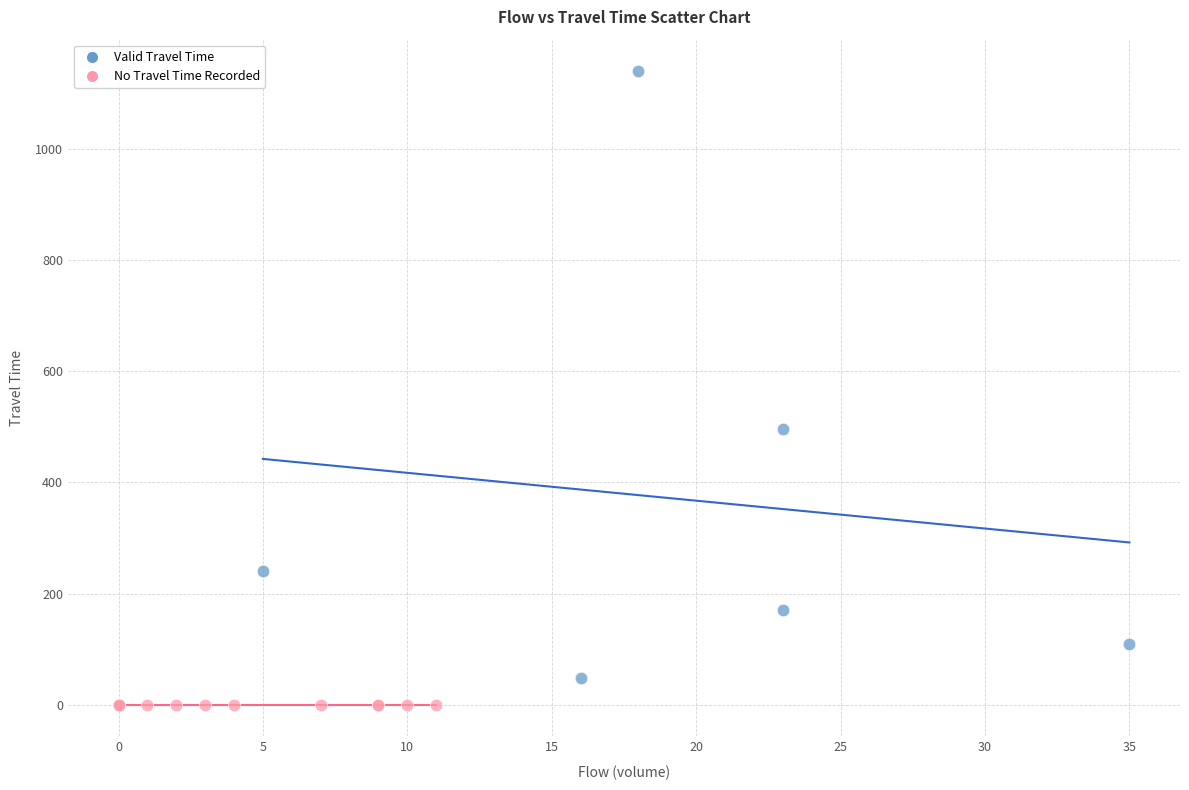

Which series contains the lowest Y value?

No Travel Time Recorded